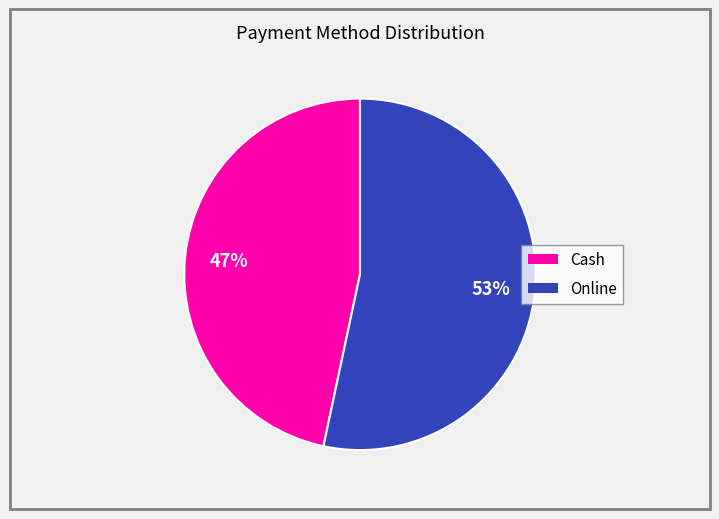

Is there a majority slice in this chart?

Yes